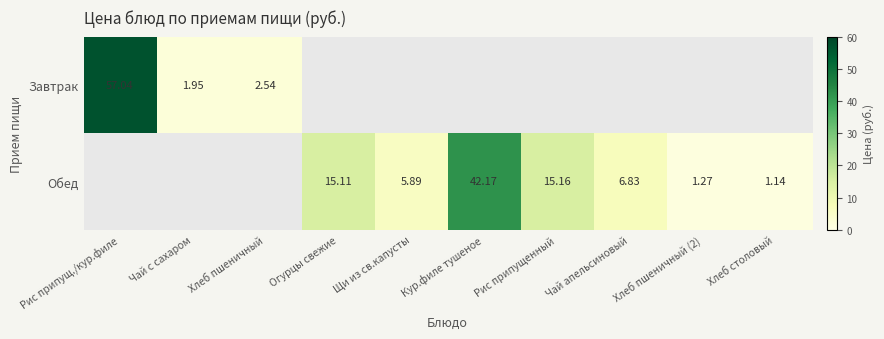

Between Рис припущенный and Чай апельсиновый, which series saw the biggest shift?

Обед